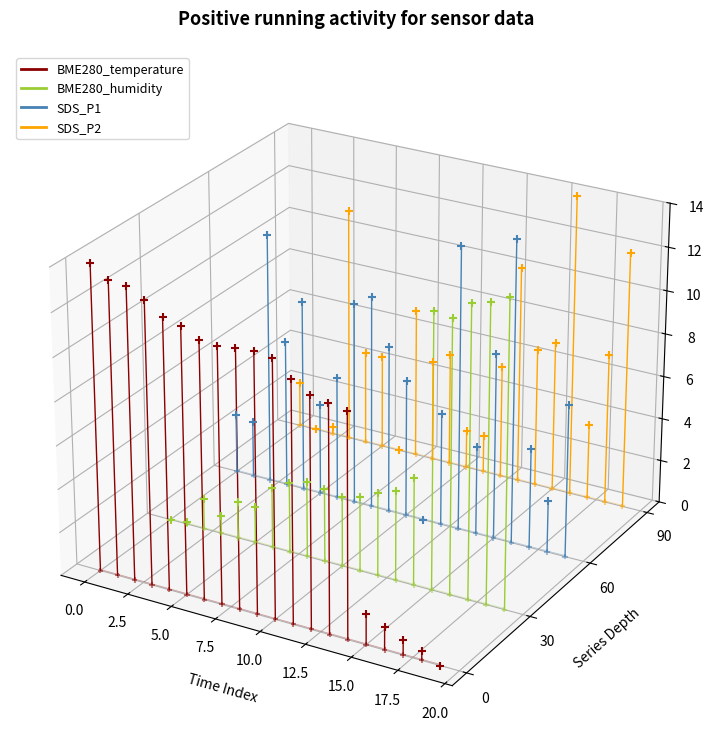

Which series has the widest spread of Y values?

BME280_temperature